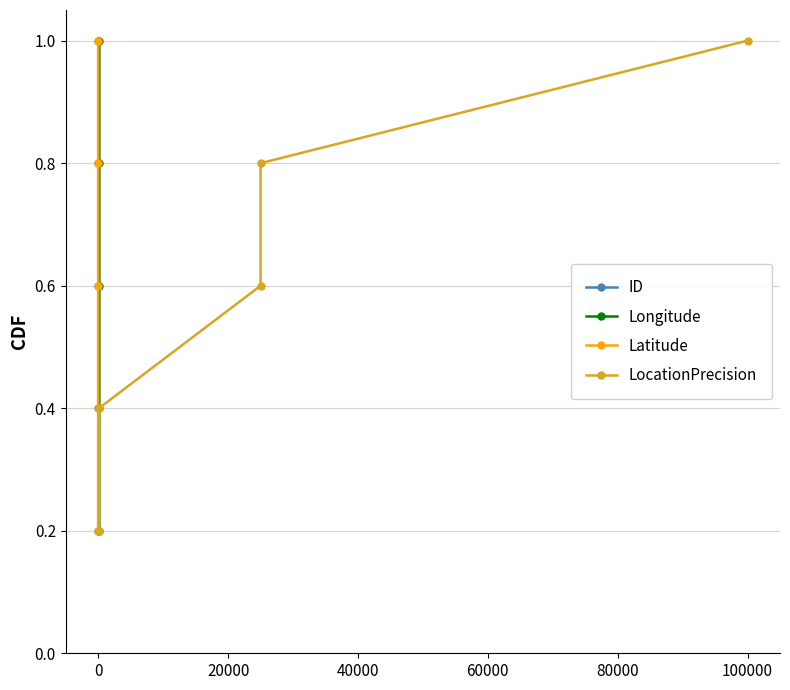

True or false: Longitude has more than 0 interior local peaks.

False